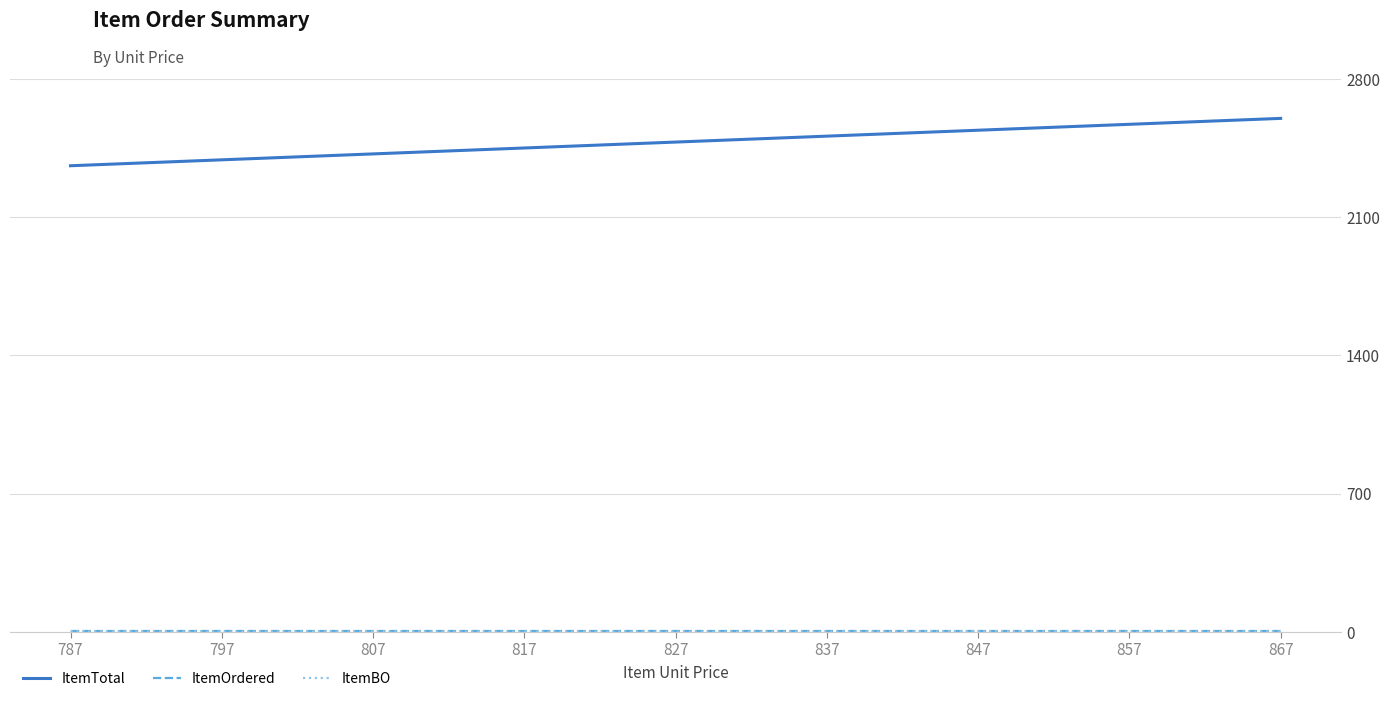

The ItemTotal series shows 3829 at 867. True or false?

False